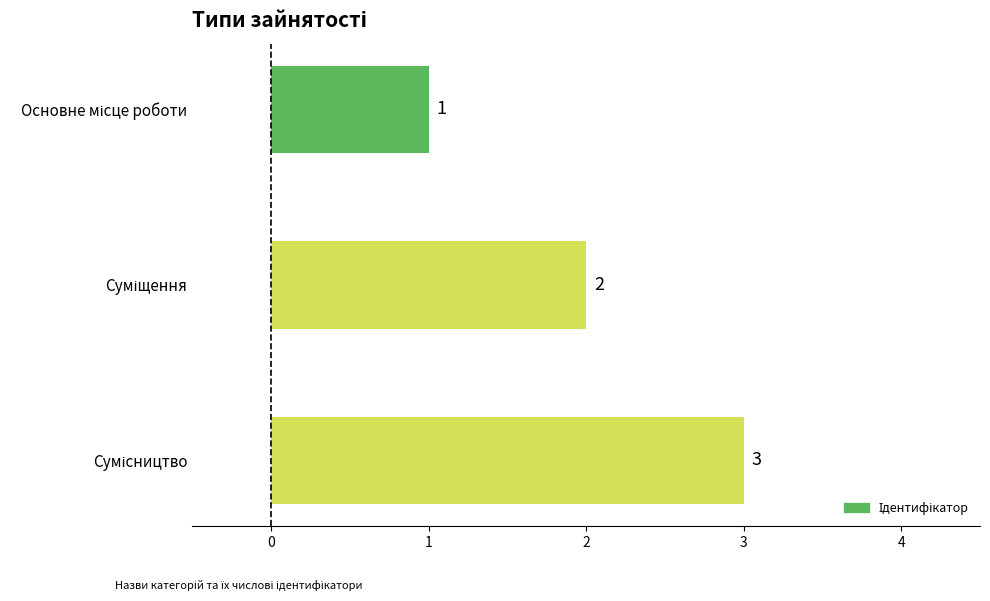

What is the maximum value shown in the chart?

3